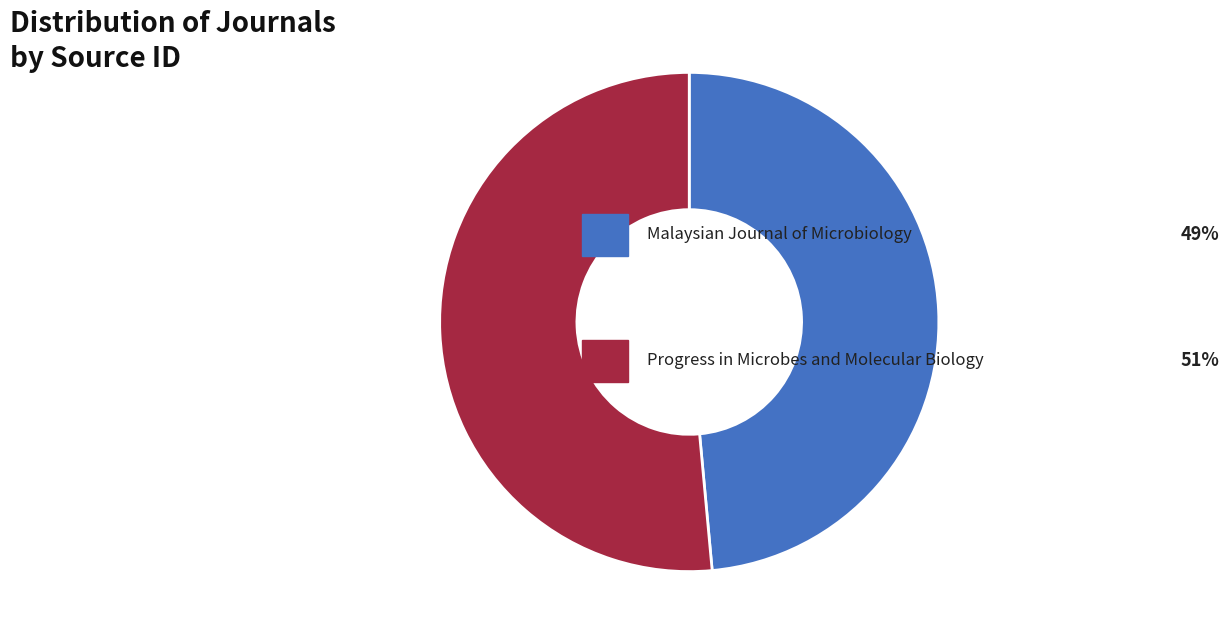

Is there a majority slice in this chart?

Yes